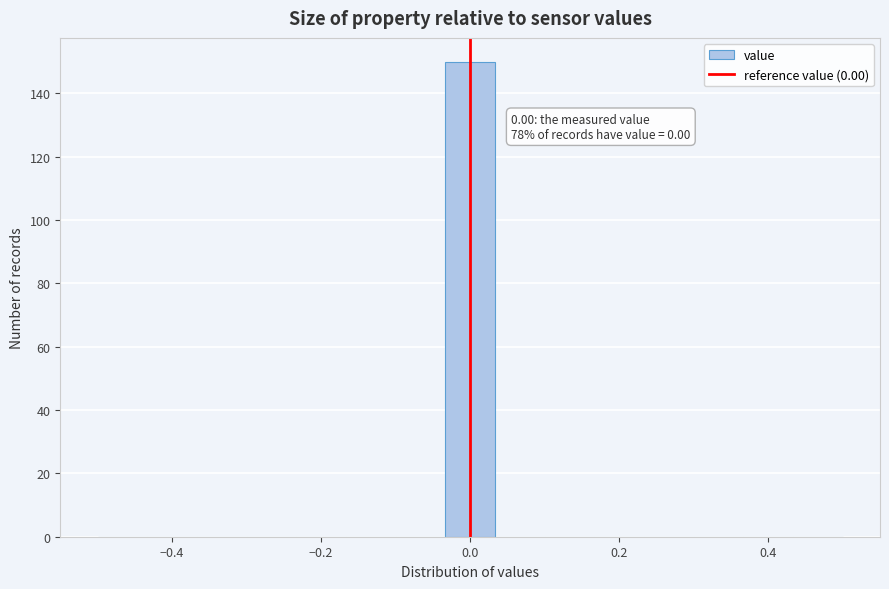

Read against the x-axis, roughly where is the centre of the tallest bar?

0.00